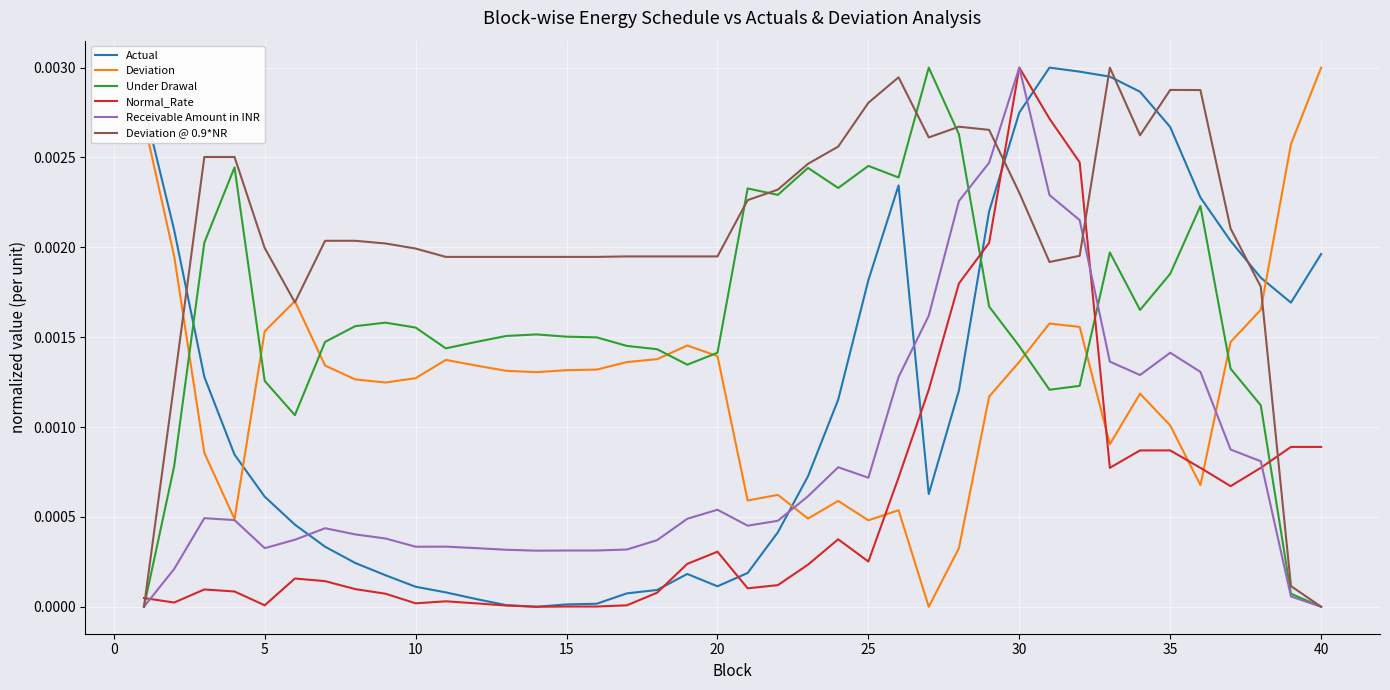

Which series has the largest total across all categories?

Deviation @ 0.9*NR